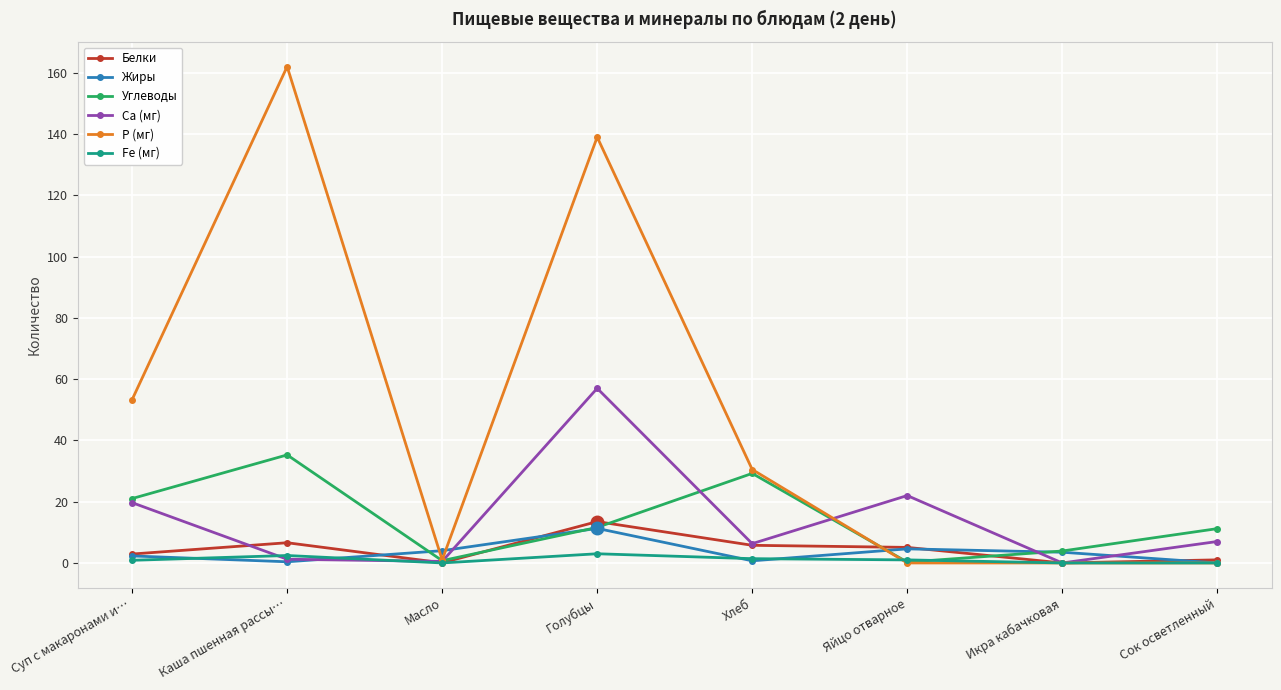

How many data points does each series have?

8